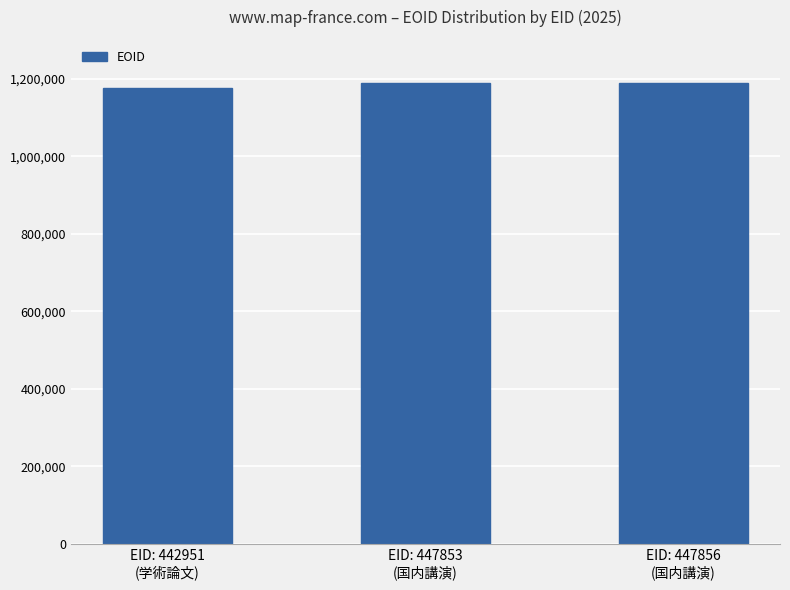

What is the smallest value displayed?

1176081